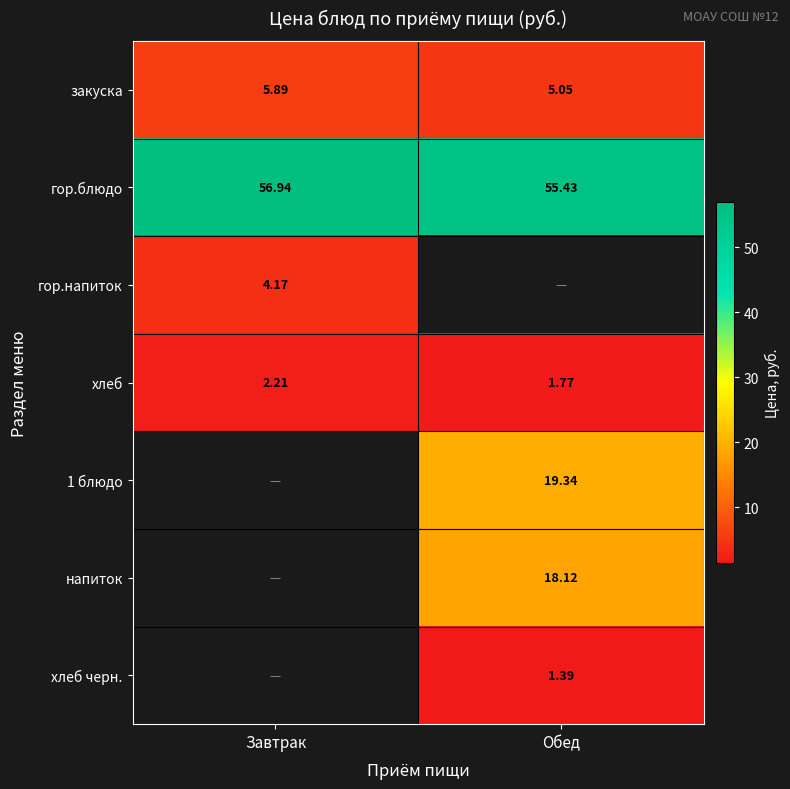

What is the difference between the закуска values at Обед and Завтрак?

0.8